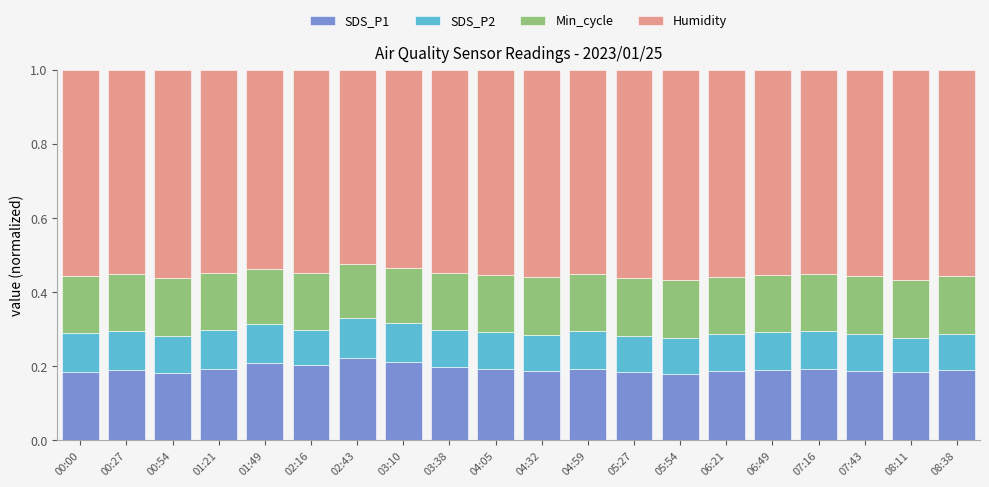

Is it true that SDS_P1 equals 0.3 at 06:21?

False